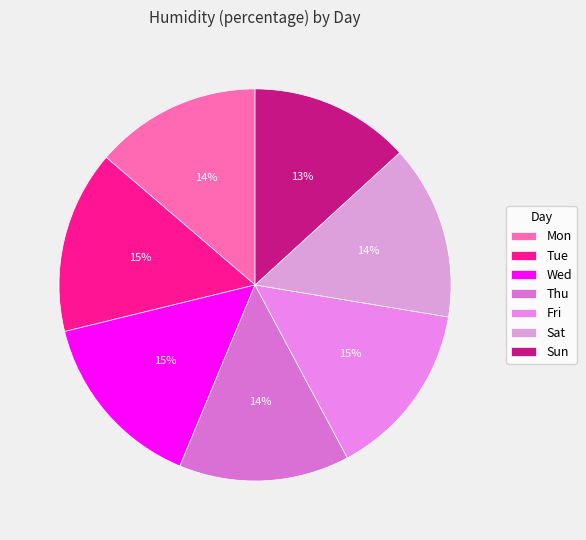

Rank the categories by value from highest to lowest.

Tue, Wed, Fri, Sat, Thu, Mon, Sun